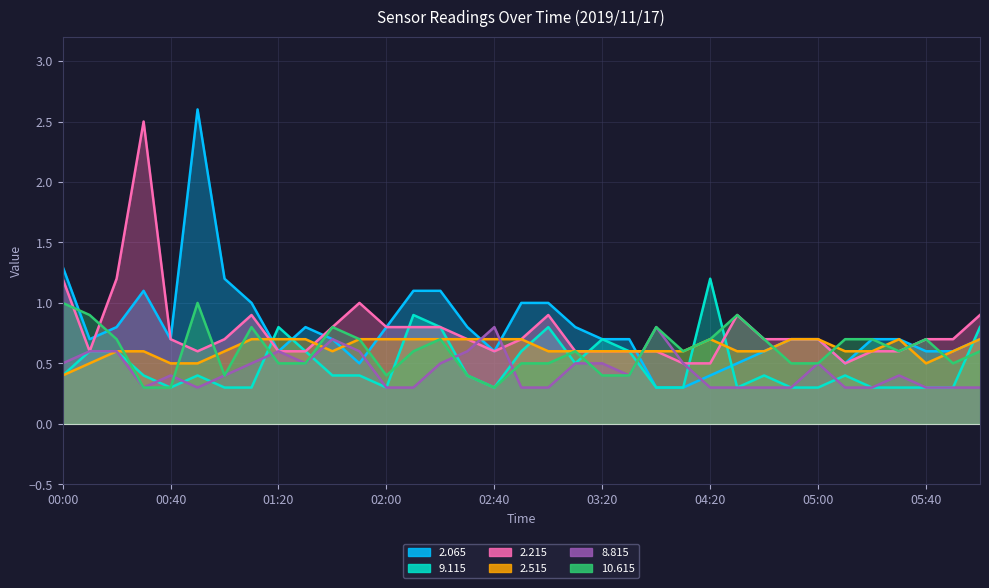

Reading right to left, transcribe all the data shown in this chart.

2.065: 06:30=0.7	06:00=0.6	05:40=0.6	05:30=0.7	05:20=0.7	05:10=0.5	05:00=0.7	04:50=0.7	04:40=0.6	04:30=0.5	04:20=0.4	04:10=0.3	04:00=0.3	03:50=0.7	03:20=0.7	03:10=0.8	03:00=1.0	02:50=1.0	02:40=0.6	02:30=0.8	02:20=1.1	02:10=1.1	02:00=0.8	01:50=0.5	01:40=0.7	01:30=0.8	01:20=0.6	01:10=1.0	01:00=1.2	00:50=2.6	00:40=0.7	00:30=1.1	00:20=0.8	00:10=0.7	00:00=1.3
9.115: 06:30=0.8	06:00=0.3	05:40=0.3	05:30=0.3	05:20=0.3	05:10=0.4	05:00=0.3	04:50=0.3	04:40=0.4	04:30=0.3	04:20=1.2	04:10=0.3	04:00=0.3	03:50=0.6	03:20=0.7	03:10=0.5	03:00=0.8	02:50=0.6	02:40=0.3	02:30=0.4	02:20=0.8	02:10=0.9	02:00=0.3	01:50=0.4	01:40=0.4	01:30=0.6	01:20=0.8	01:10=0.3	01:00=0.3	00:50=0.4	00:40=0.3	00:30=0.4	00:20=0.6	00:10=0.6	00:00=0.4
2.215: 06:30=0.9	06:00=0.7	05:40=0.7	05:30=0.6	05:20=0.6	05:10=0.5	05:00=0.7	04:50=0.7	04:40=0.7	04:30=0.9	04:20=0.5	04:10=0.5	04:00=0.6	03:50=0.6	03:20=0.6	03:10=0.6	03:00=0.9	02:50=0.7	02:40=0.6	02:30=0.7	02:20=0.8	02:10=0.8	02:00=0.8	01:50=1.0	01:40=0.8	01:30=0.6	01:20=0.6	01:10=0.9	01:00=0.7	00:50=0.6	00:40=0.7	00:30=2.5	00:20=1.2	00:10=0.6	00:00=1.2
2.515: 06:30=0.7	06:00=0.6	05:40=0.5	05:30=0.7	05:20=0.6	05:10=0.6	05:00=0.7	04:50=0.7	04:40=0.6	04:30=0.6	04:20=0.7	04:10=0.6	04:00=0.6	03:50=0.6	03:20=0.6	03:10=0.6	03:00=0.6	02:50=0.7	02:40=0.7	02:30=0.7	02:20=0.7	02:10=0.7	02:00=0.7	01:50=0.7	01:40=0.6	01:30=0.7	01:20=0.7	01:10=0.7	01:00=0.6	00:50=0.5	00:40=0.5	00:30=0.6	00:20=0.6	00:10=0.5	00:00=0.4
8.815: 06:30=0.3	06:00=0.3	05:40=0.3	05:30=0.4	05:20=0.3	05:10=0.3	05:00=0.5	04:50=0.3	04:40=0.3	04:30=0.3	04:20=0.3	04:10=0.5	04:00=0.8	03:50=0.4	03:20=0.5	03:10=0.5	03:00=0.3	02:50=0.3	02:40=0.8	02:30=0.6	02:20=0.5	02:10=0.3	02:00=0.3	01:50=0.6	01:40=0.7	01:30=0.5	01:20=0.6	01:10=0.5	01:00=0.4	00:50=0.3	00:40=0.4	00:30=0.3	00:20=0.6	00:10=0.6	00:00=0.5
10.615: 06:30=0.6	06:00=0.5	05:40=0.7	05:30=0.6	05:20=0.7	05:10=0.7	05:00=0.5	04:50=0.5	04:40=0.7	04:30=0.9	04:20=0.7	04:10=0.6	04:00=0.8	03:50=0.4	03:20=0.4	03:10=0.6	03:00=0.5	02:50=0.5	02:40=0.3	02:30=0.4	02:20=0.7	02:10=0.6	02:00=0.4	01:50=0.7	01:40=0.8	01:30=0.5	01:20=0.5	01:10=0.8	01:00=0.4	00:50=1.0	00:40=0.3	00:30=0.3	00:20=0.7	00:10=0.9	00:00=1.0